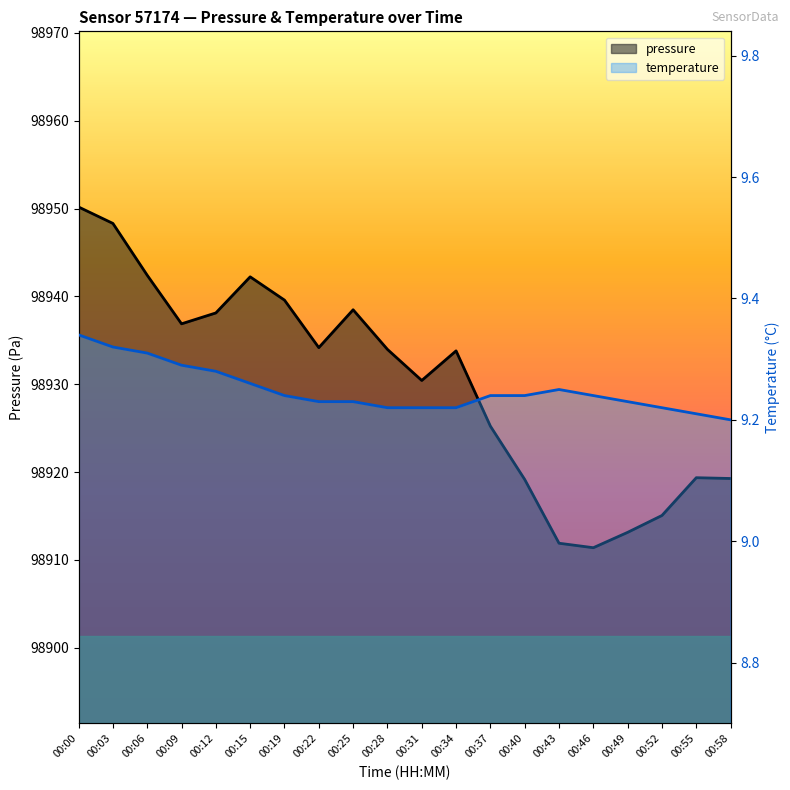

True or false: pressure and temperature cross at least once.

False